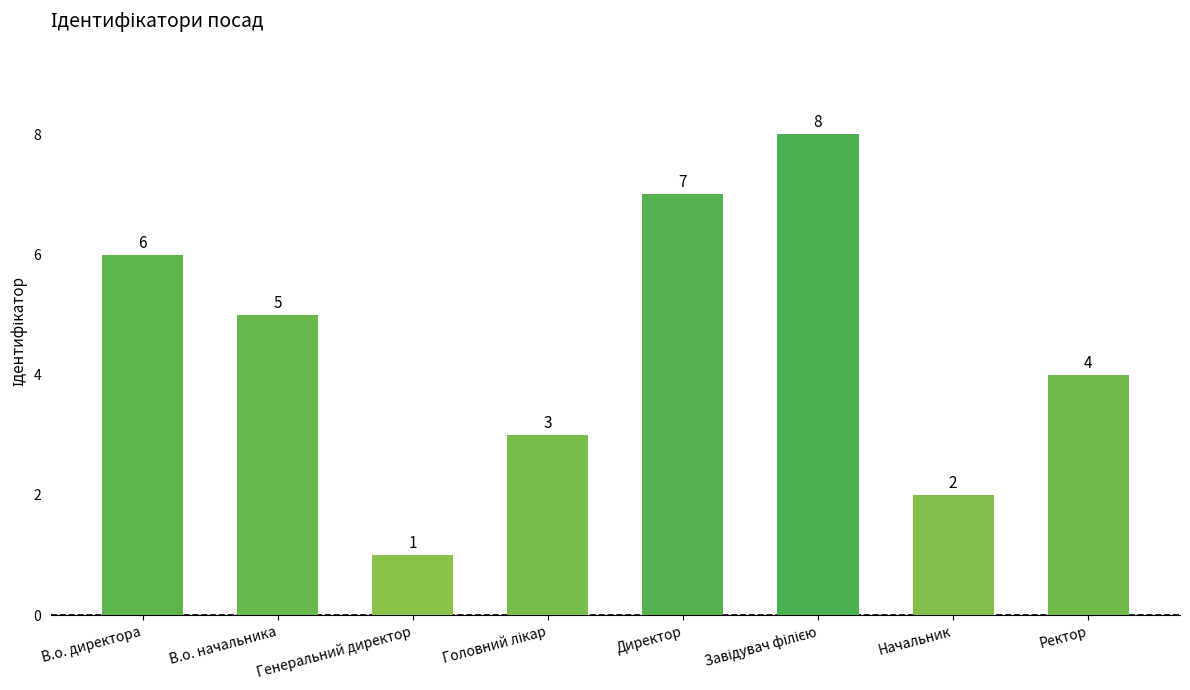

What is the label of the 2nd bar from the left?

В.о. начальника